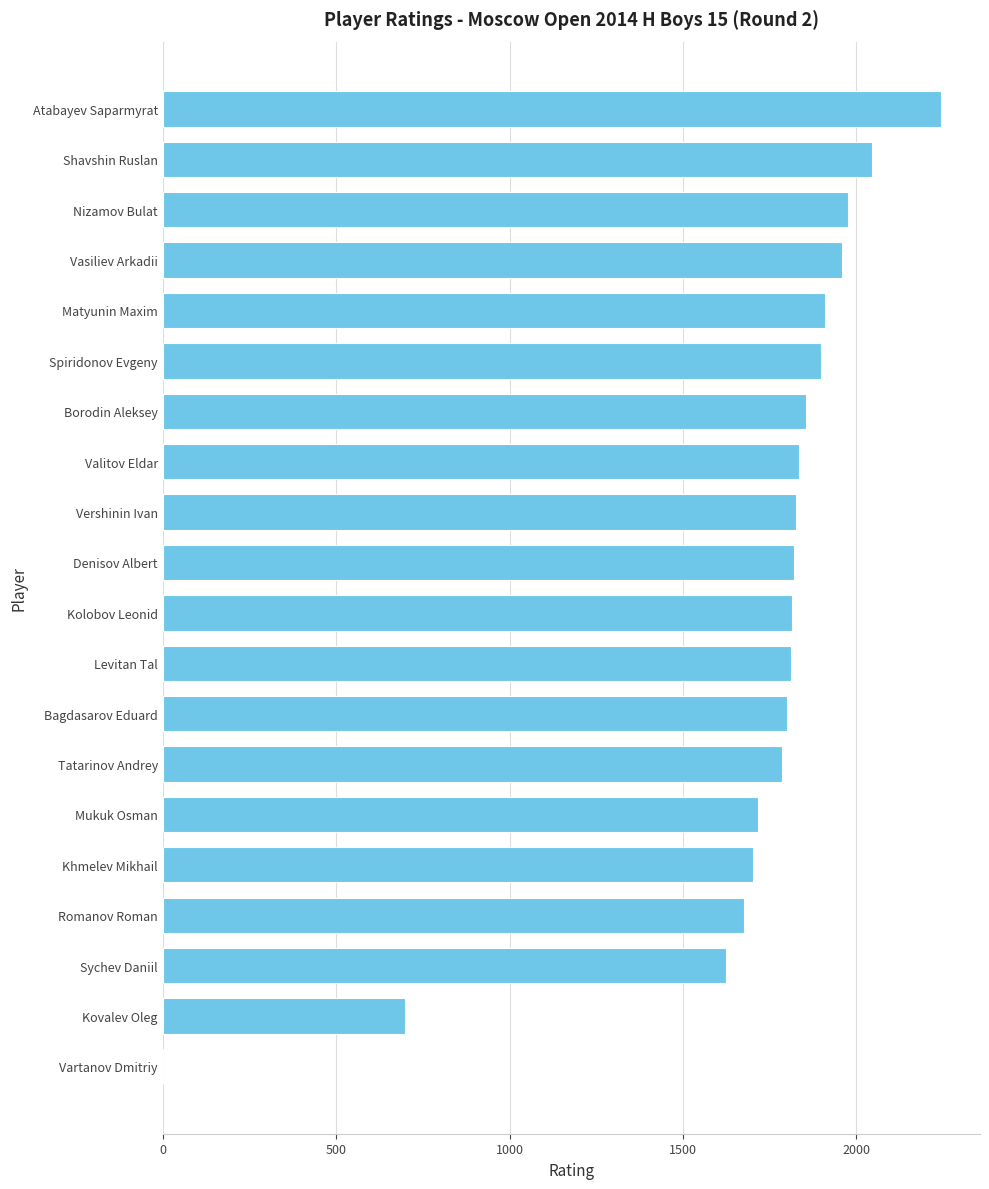

What is the approximate value at Shavshin Ruslan, to the nearest 100?

2000